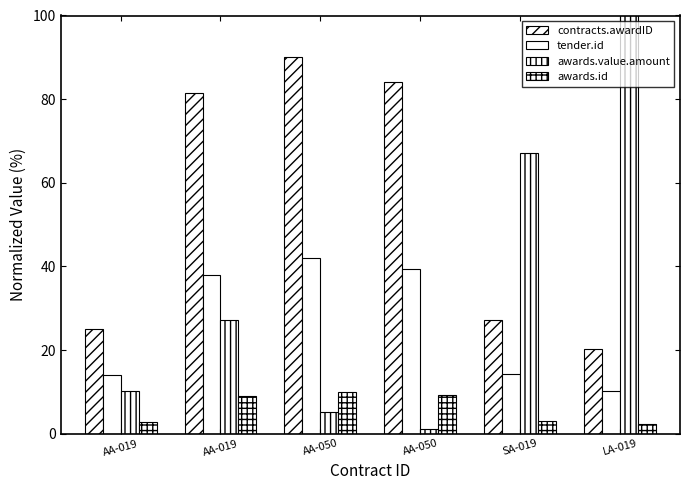

What value does the tender.id series have at AA-050?

39.3